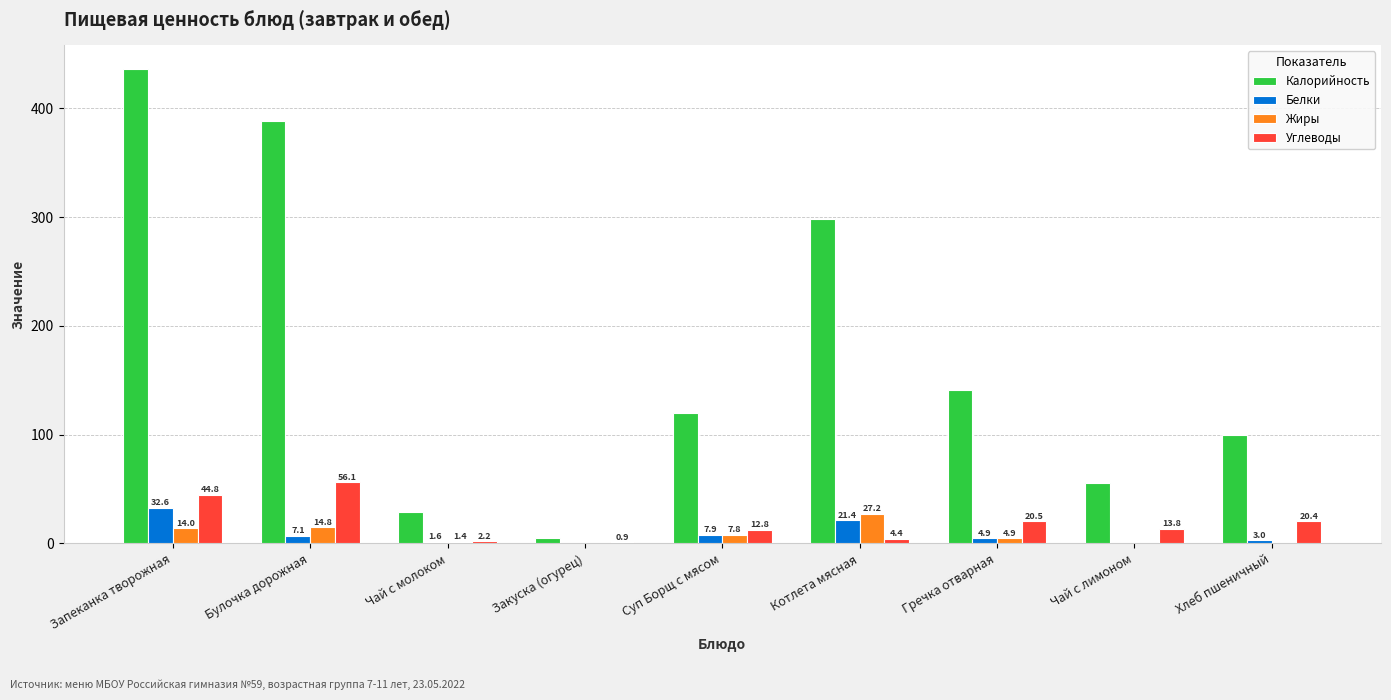

Which series has the largest total across all categories?

Калорийность